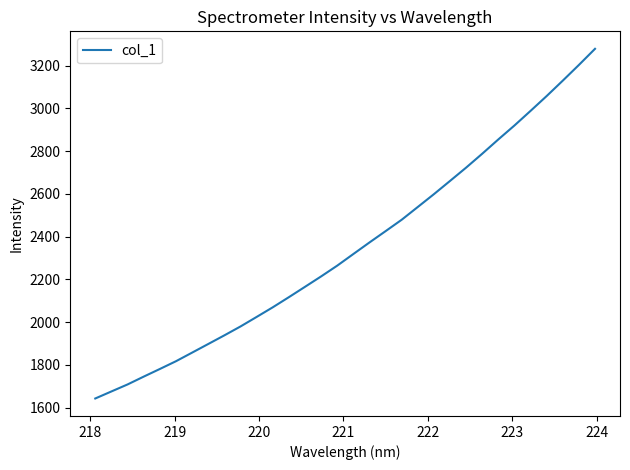

What is the difference between the maximum and minimum values?

1636.1